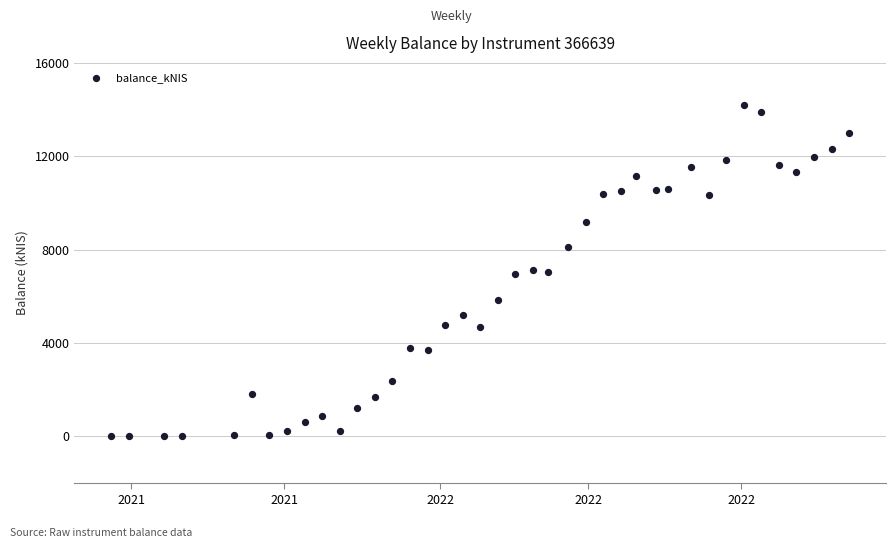

What is the range of X values (max minus min)?

294.0